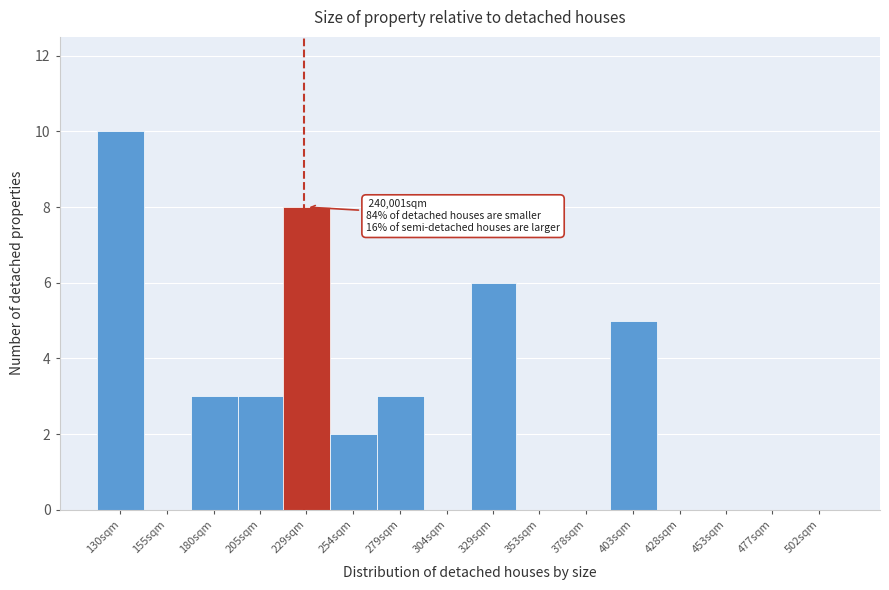

Reading left to right, extract all data points from this chart.

130sqm=10	155sqm=0	180sqm=3	205sqm=3	229sqm=8	254sqm=2	279sqm=3	304sqm=0	329sqm=6	353sqm=0	378sqm=0	403sqm=5	428sqm=0	453sqm=0	477sqm=0	502sqm=0